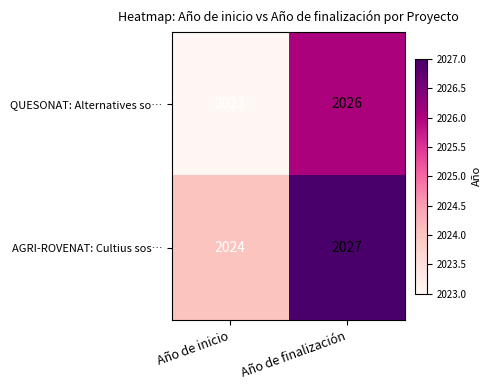

At Año de inicio, list the series in order from smallest to largest.

QUESONAT: Alternatives so…, AGRI-ROVENAT: Cultius sos…